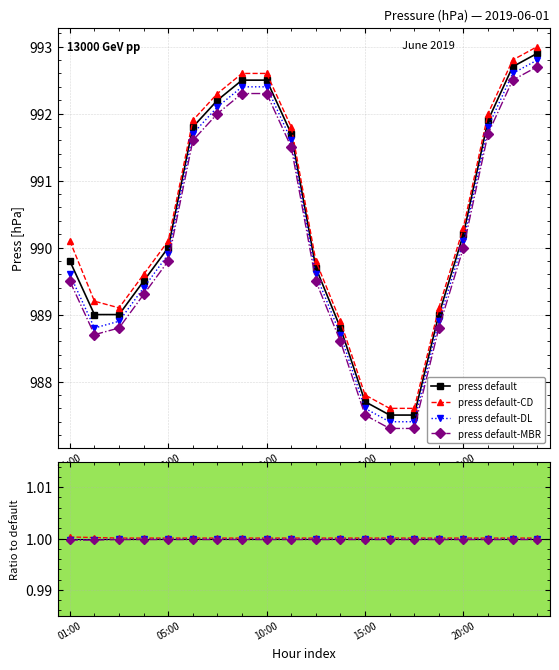

True or false: press default and press default-MBR intersect in this chart.

False